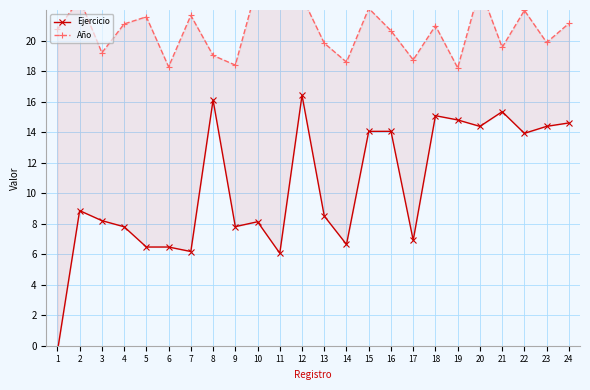

Which series changed the most between 14 and 17?

Ejercicio